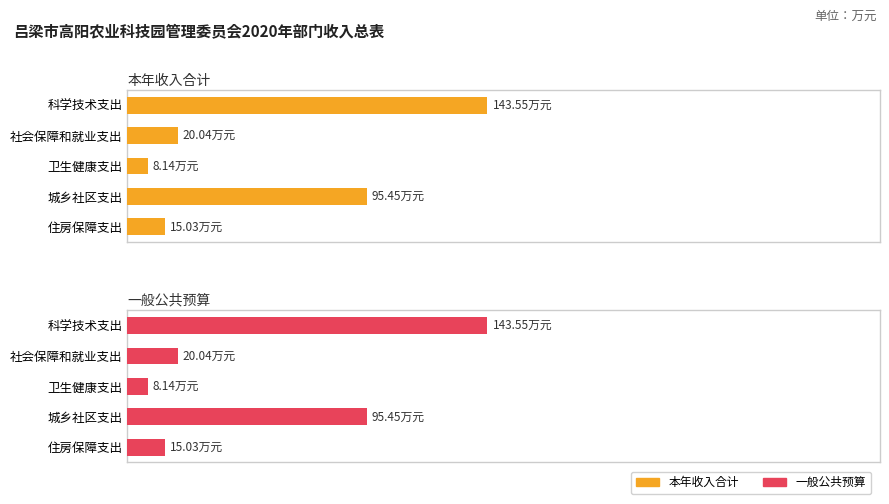

Reading right to left, extract all data points from this chart.

本年收入合计: 200=15.0	150=95.5	100=8.1	50=20.0	0=143.6
一般公共预算: 200=15.0	150=95.5	100=8.1	50=20.0	0=143.6